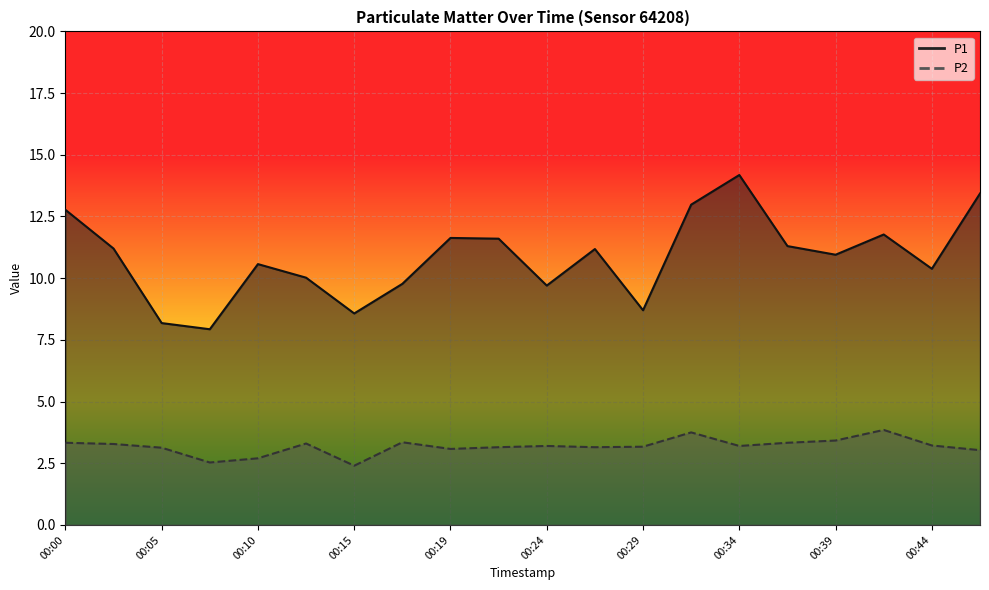

How many values in the P2 series exceed 3?

17